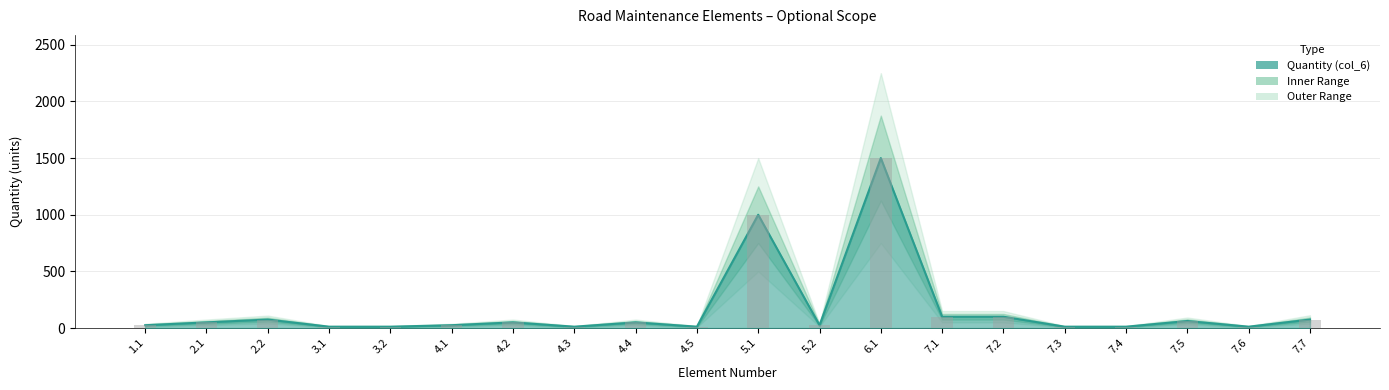

How many values are below 50?

10